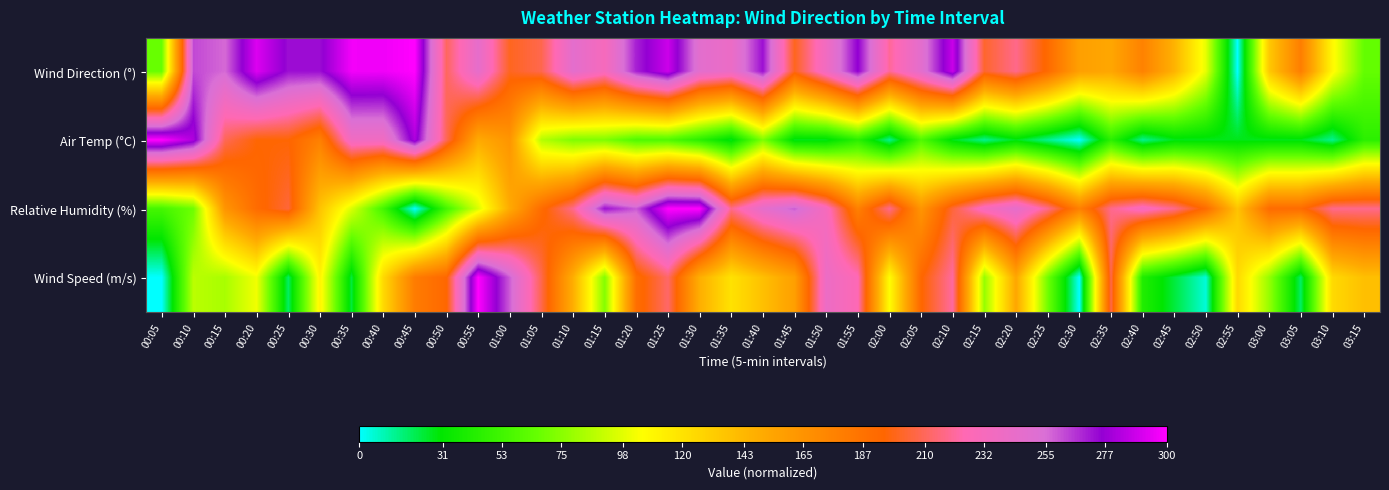

Which series has the largest total across all categories?

Wind Direction (°)